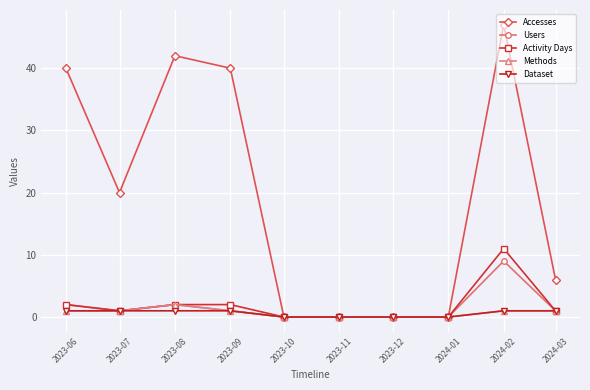

Which series has the largest range (max minus min)?

Accesses